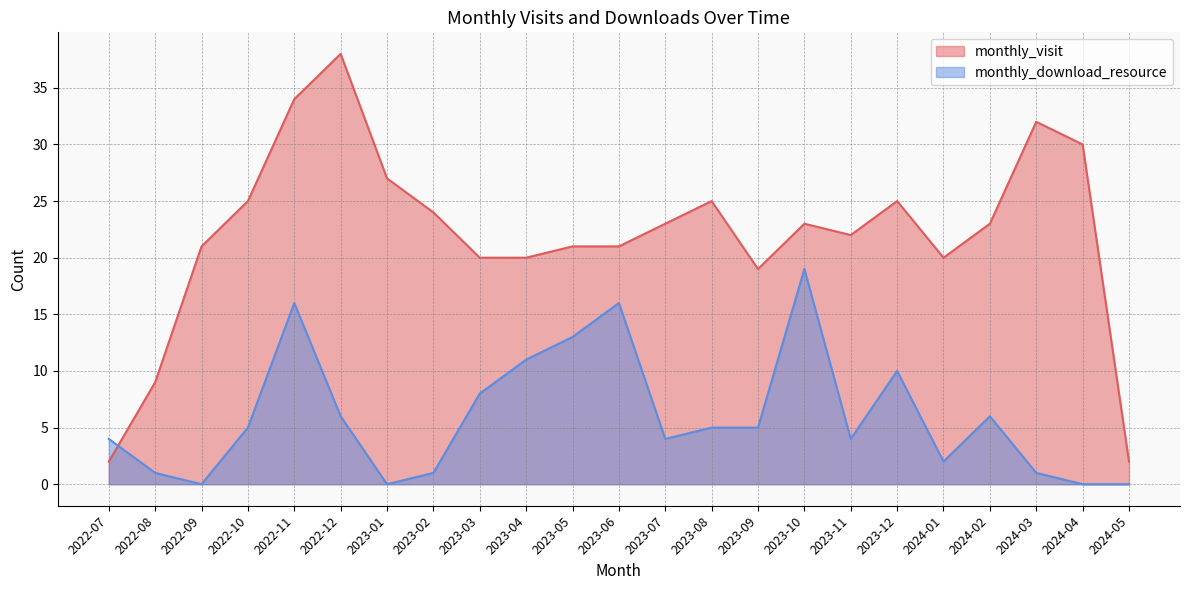

True or false: monthly_visit and monthly_download_resource cross at least once.

True